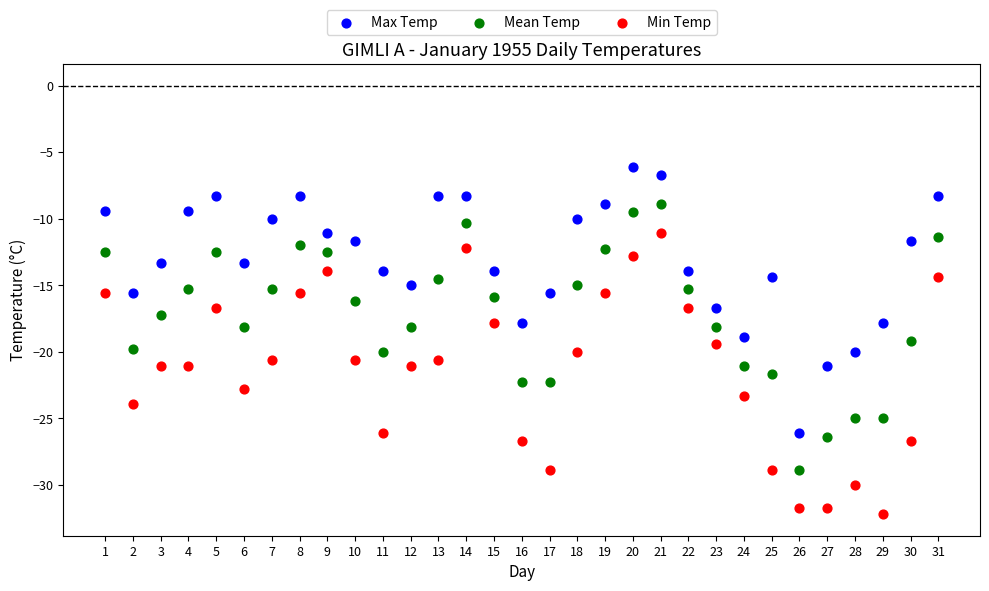

Which series reaches the minimum Y coordinate?

Min Temp